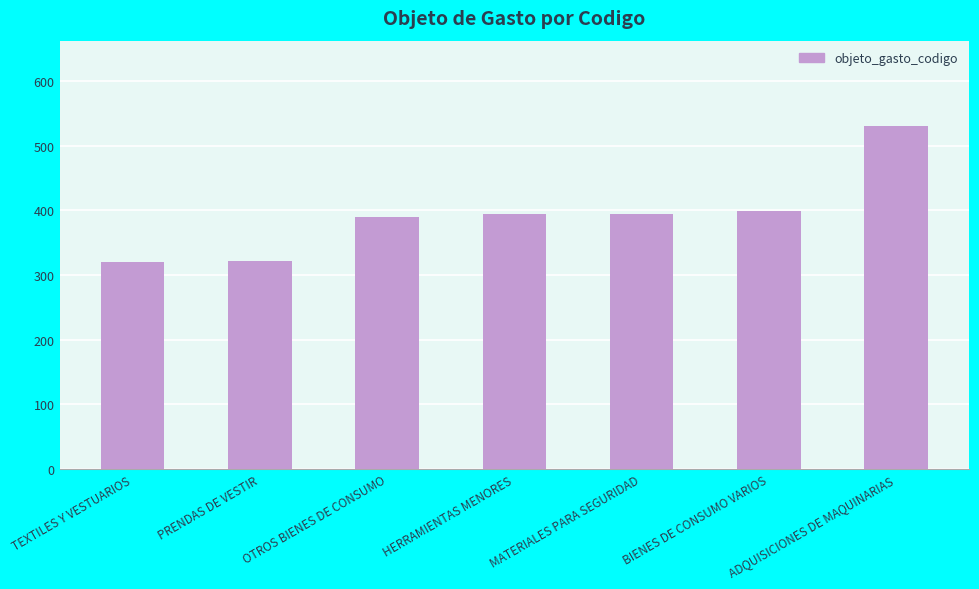

What is the label of the 4th bar from the left?

HERRAMIENTAS MENORES